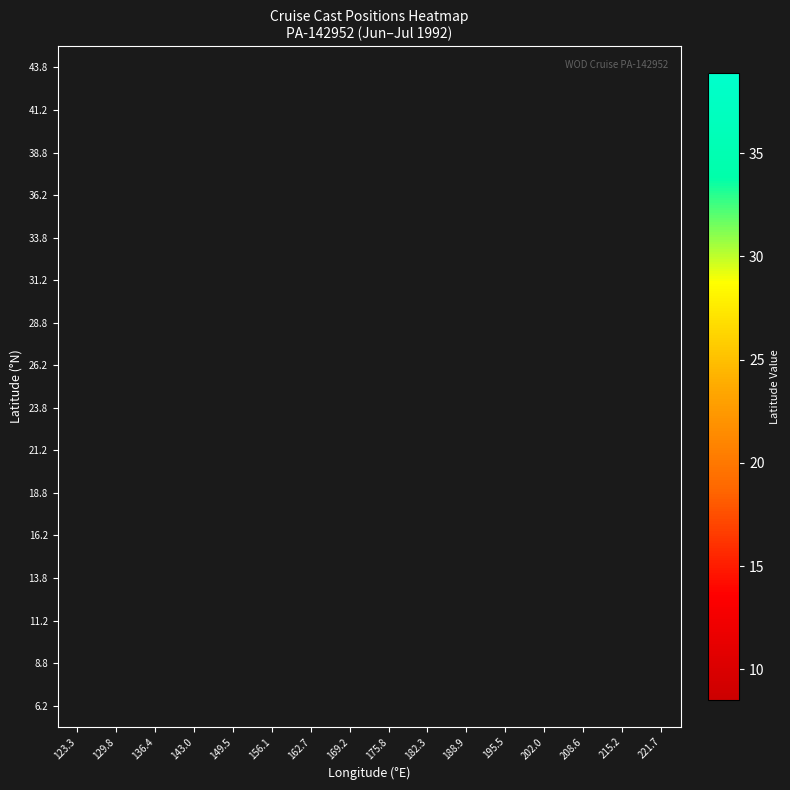

At how many categories does at least one series exceed 0?

10